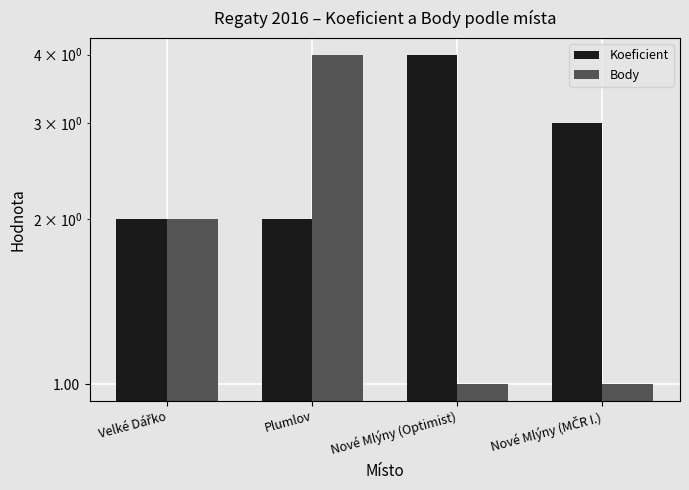

What is the sum of all Body values?

8